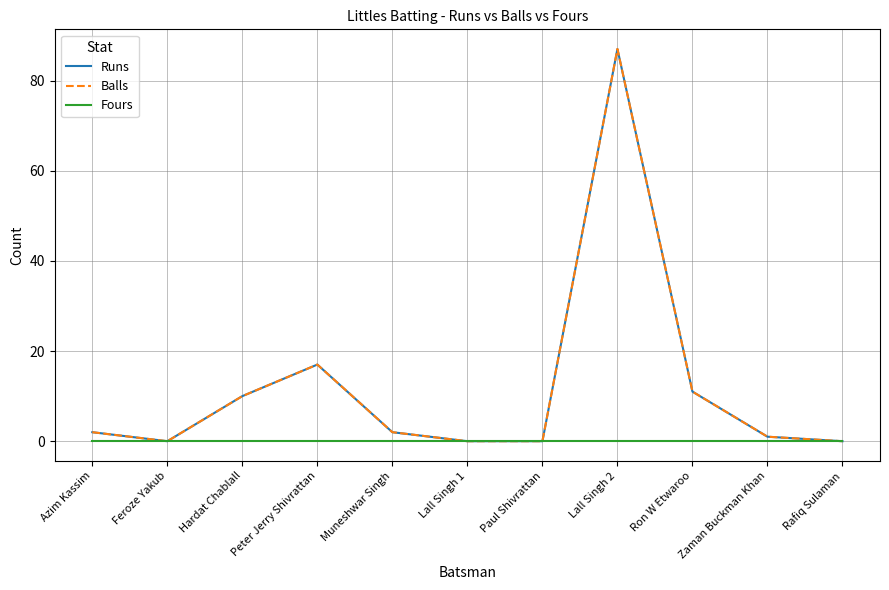

What is the sum of the Balls values at Hardat Chablall and Rafiq Sulaman?

10